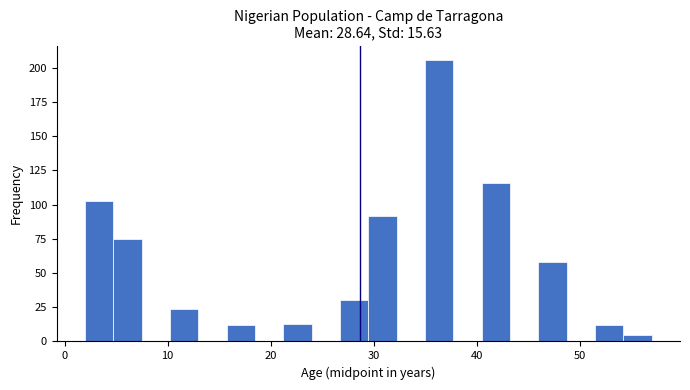

Read against the x-axis, roughly where is the centre of the tallest bar?

36